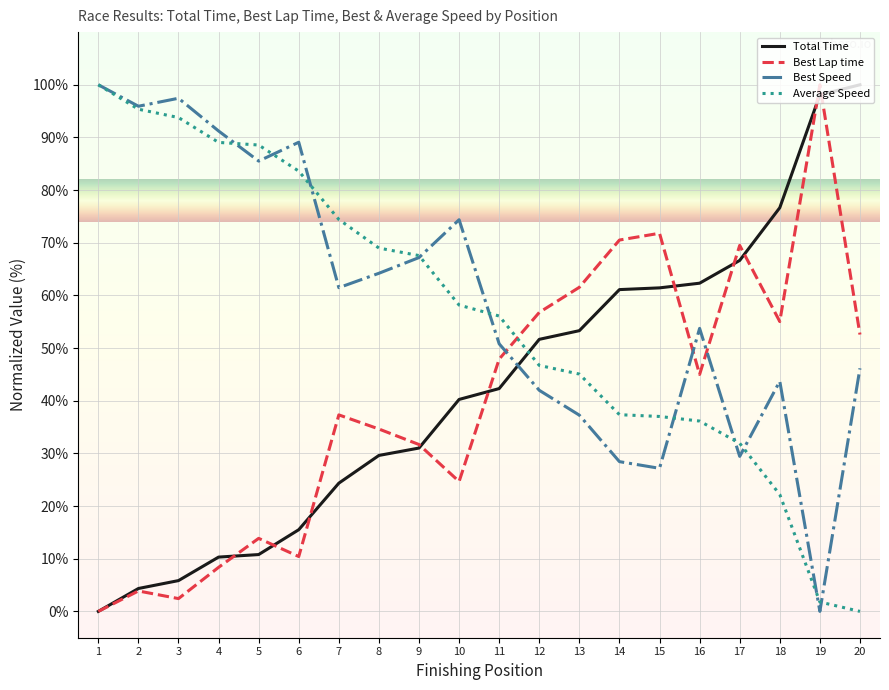

How many interior local valleys does the Best Speed series have?

6